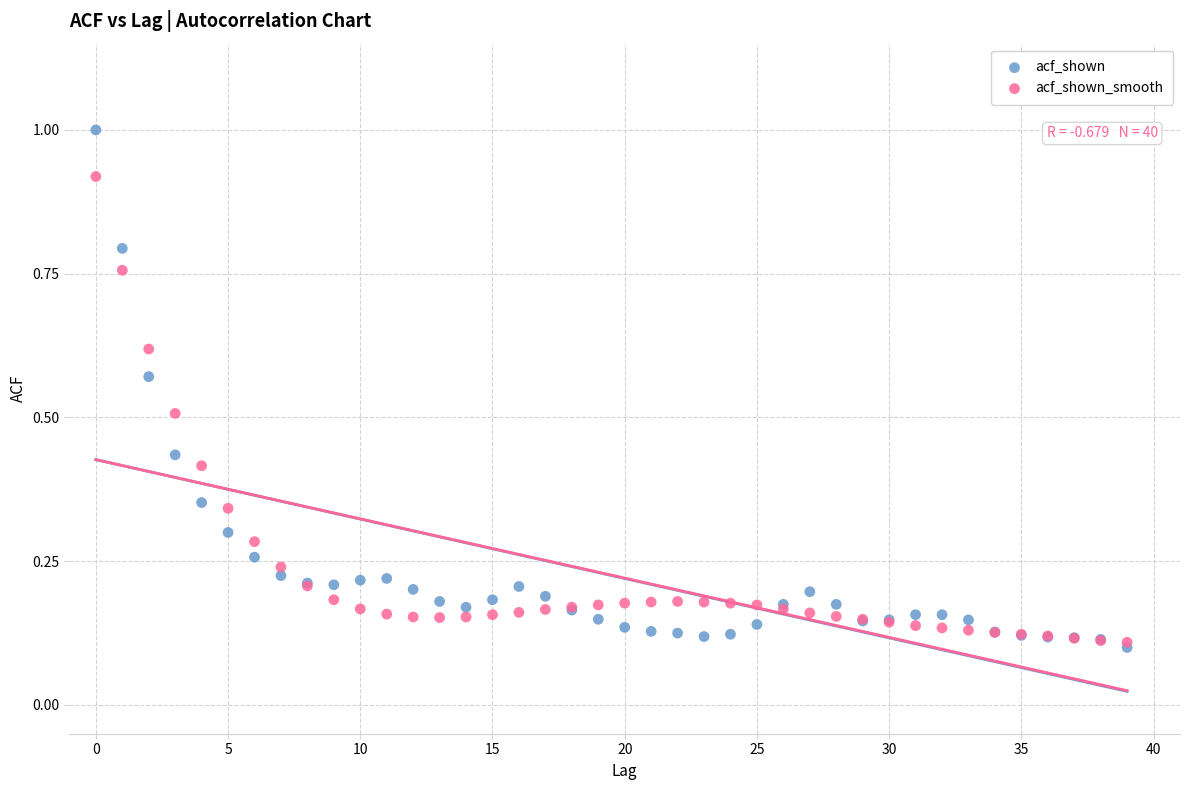

What are all the series names shown in the legend?

acf_shown, acf_shown_smooth